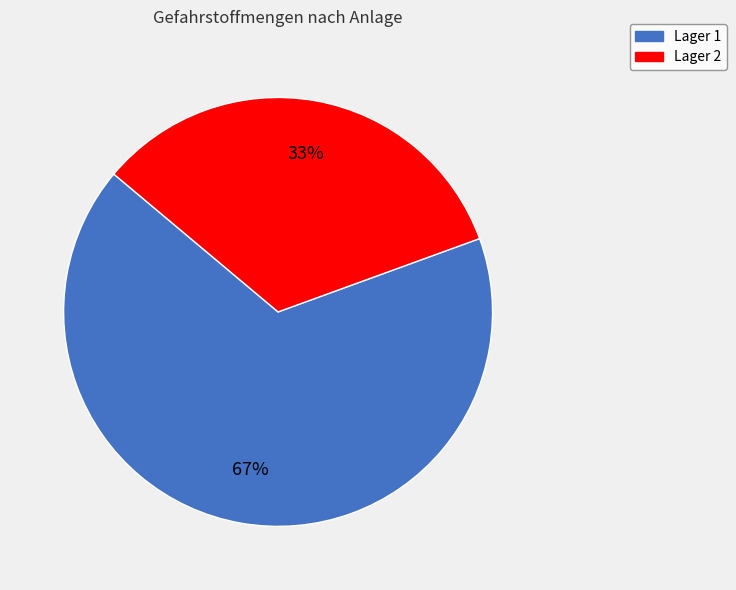

The Lager 2 slice represents 33% of the pie. True or false?

True